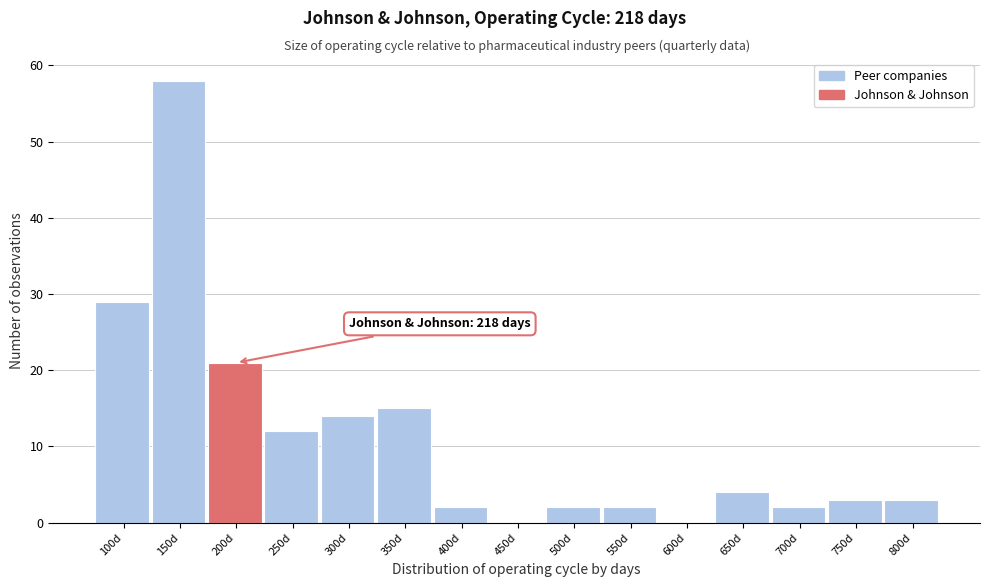

Reading left to right, what are all the values shown in this chart?

100d=29	150d=58	200d=21	250d=12	300d=14	350d=15	400d=2	450d=0	500d=2	550d=2	600d=0	650d=4	700d=2	750d=3	800d=3